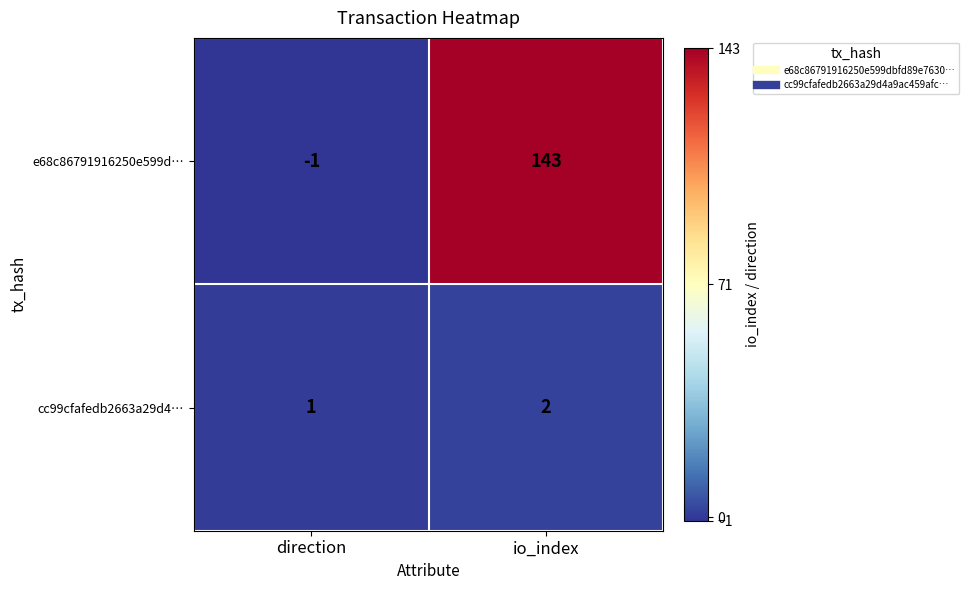

Which series changed the most between direction and io_index?

e68c86791916250e599d…